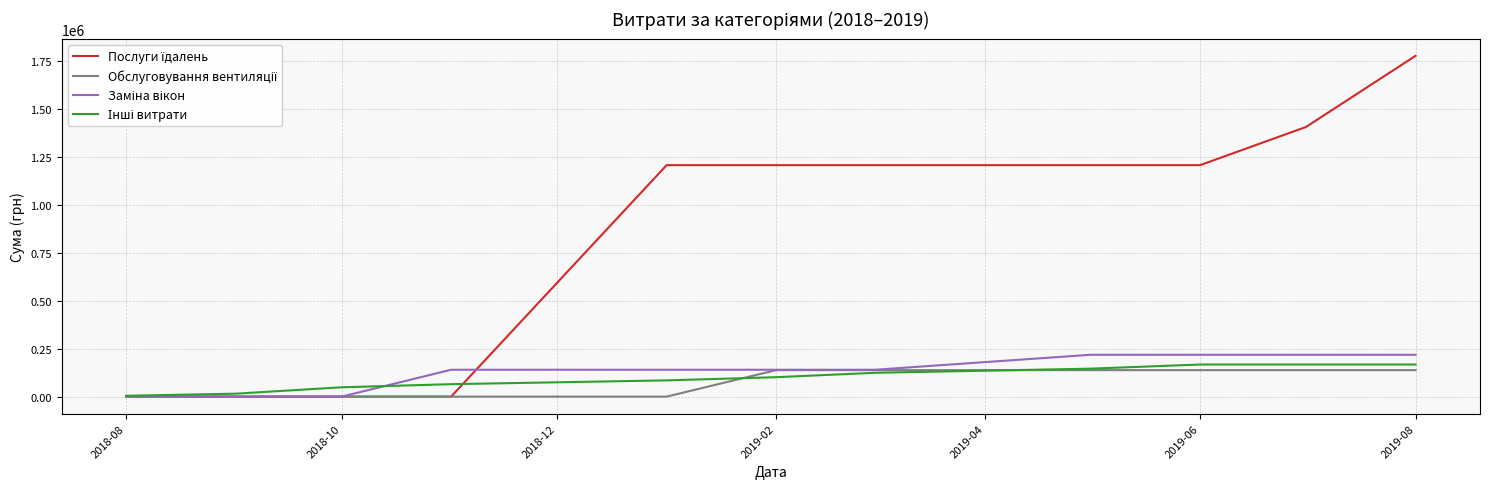

What is the greatest value displayed?

1775367.1